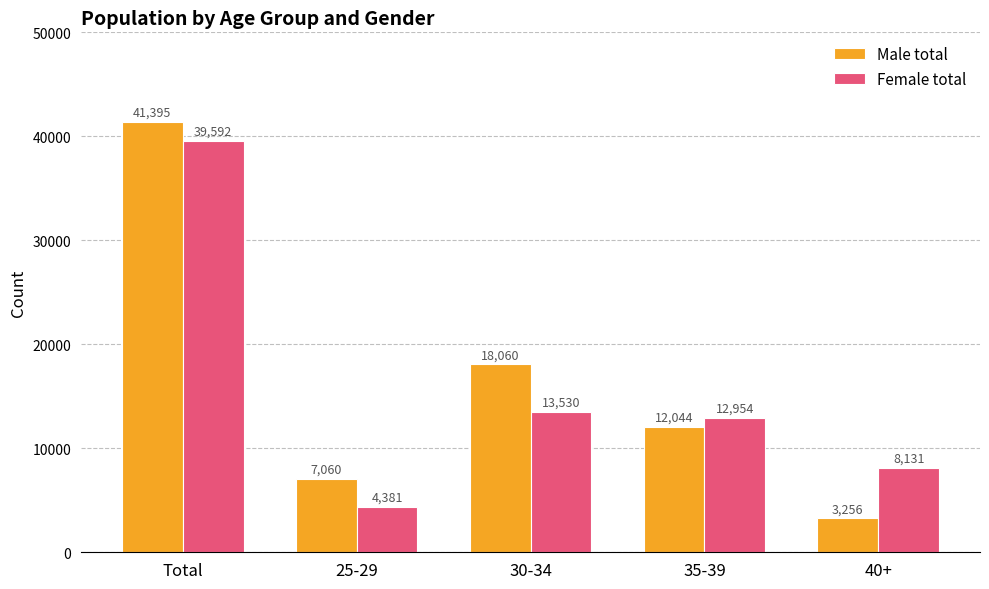

What is the label of the 1st bar from the right?

40+